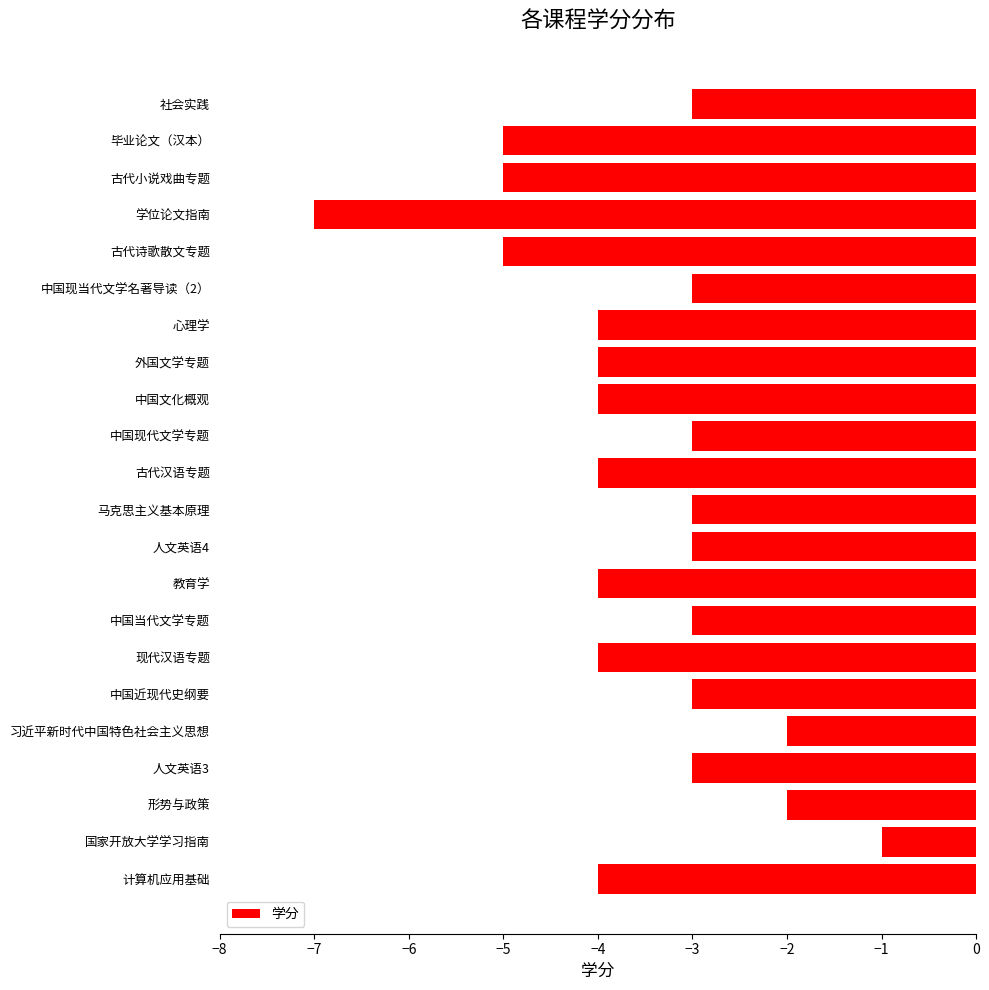

Is it true that the value at 计算机应用基础 is -2?

False